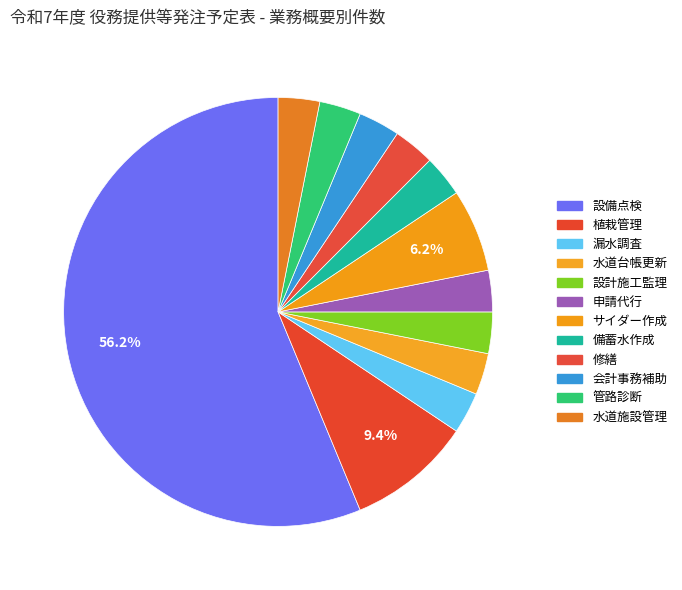

Approximately how many times larger is the value at 水道台帳更新 compared to 設計施工監理?

1.0